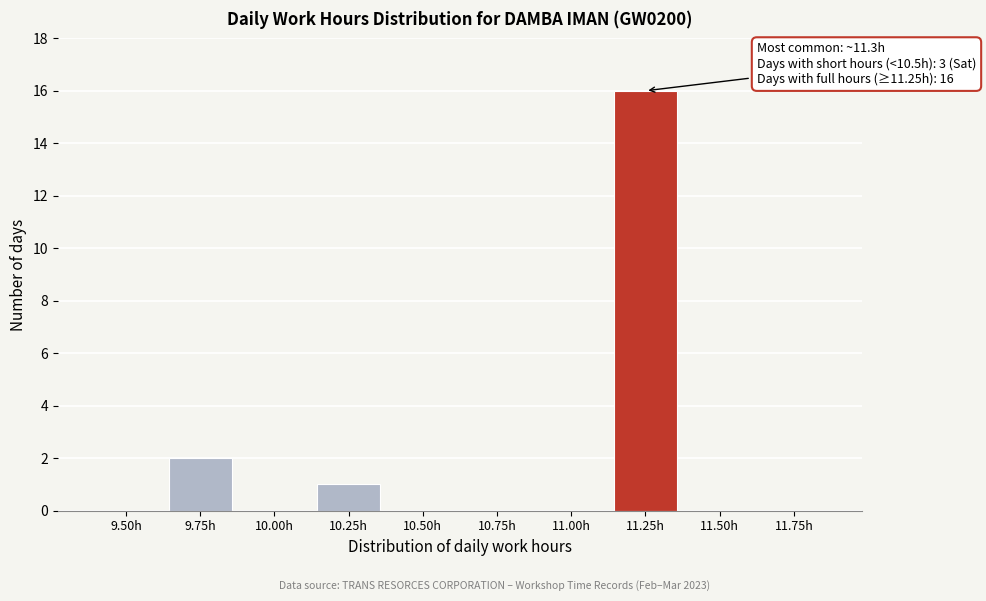

Reading left to right, what are all the values shown in this chart?

9.50h=0	9.75h=2	10.00h=0	10.25h=1	10.50h=0	10.75h=0	11.00h=0	11.25h=16	11.50h=0	11.75h=0